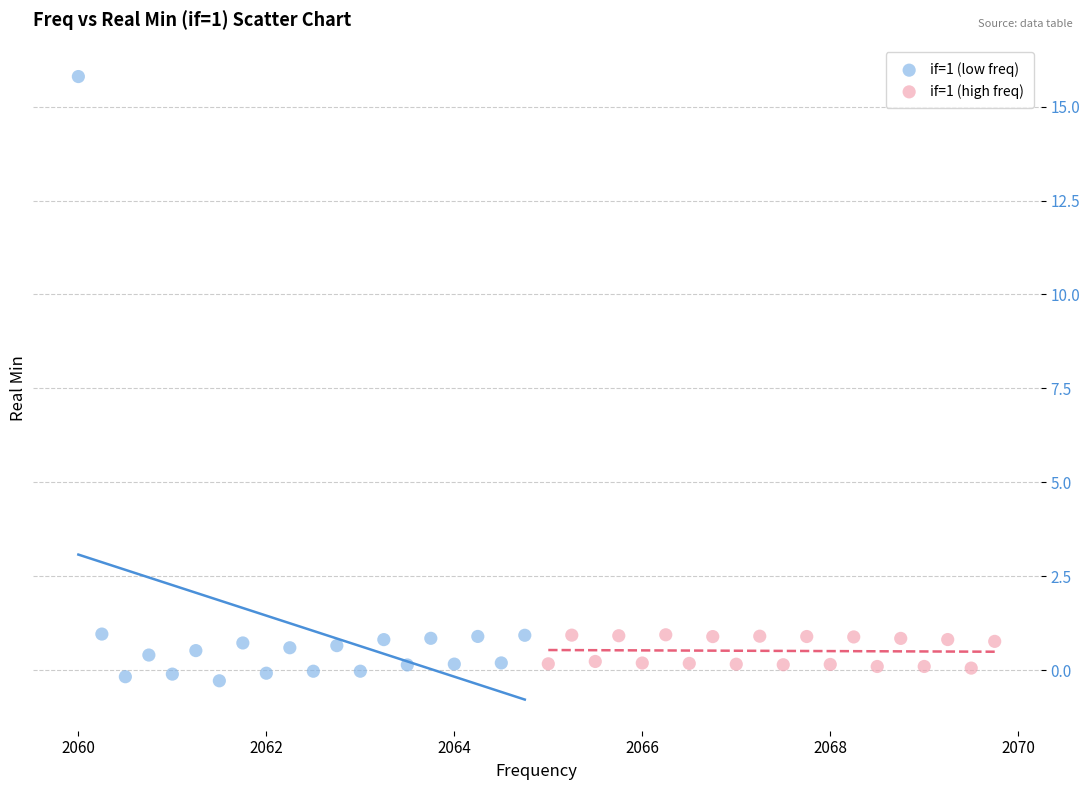

Which series has the widest spread of Y values?

if=1 (low freq)